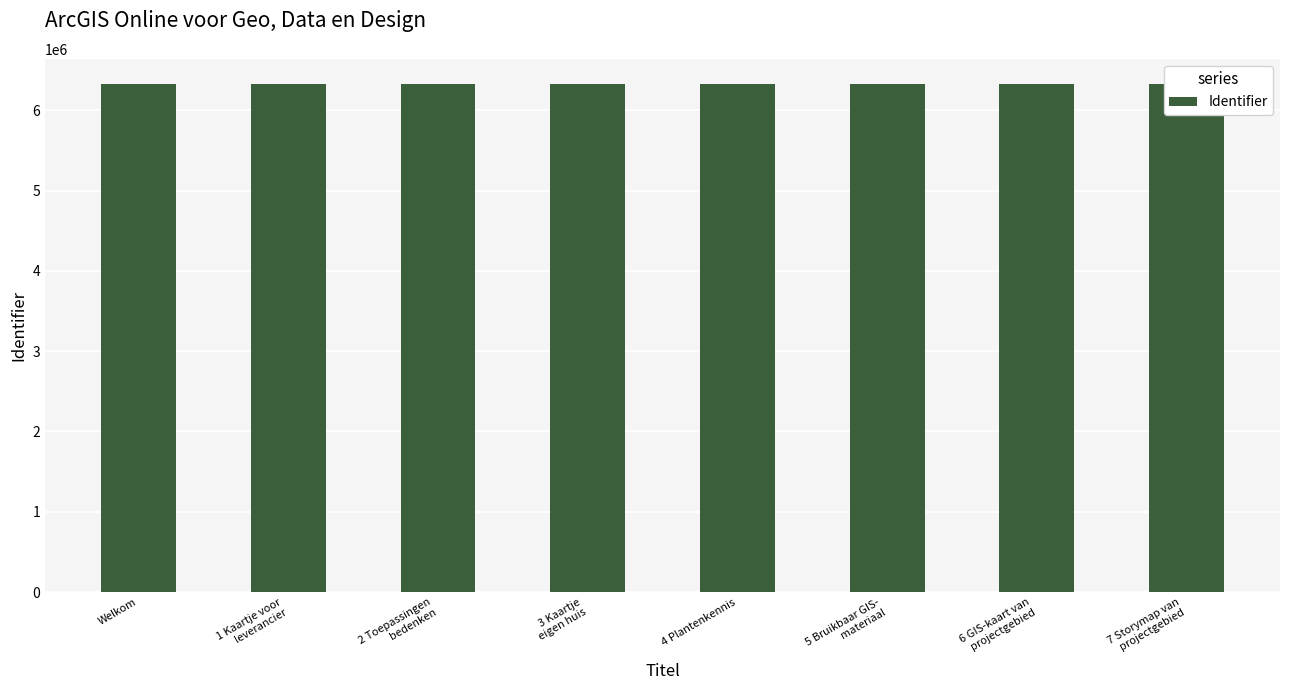

What is the maximum value shown in the chart?

6324293